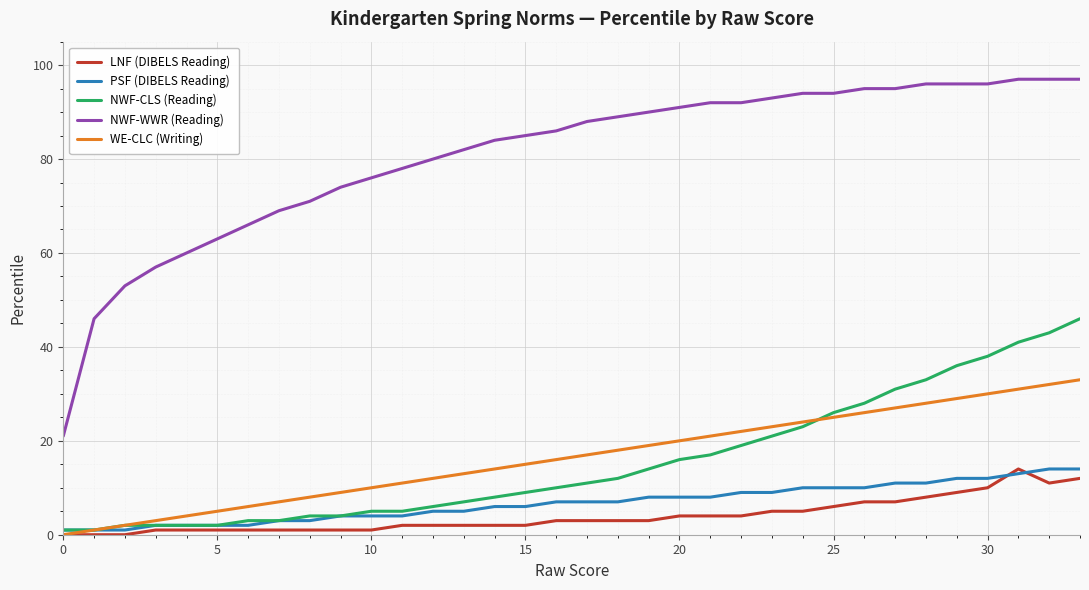

Which series has the largest range (max minus min)?

NWF-WWR (Reading)